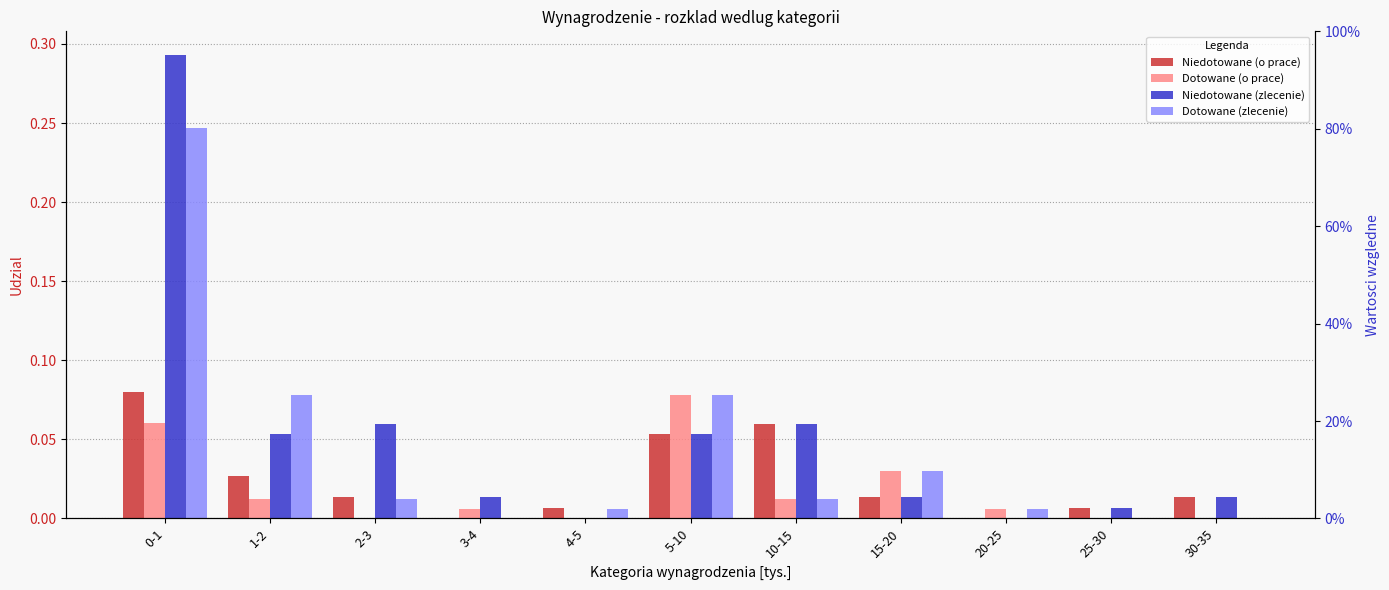

At 2-3, list the series in order from smallest to largest.

Dotowane (o prace), Dotowane (zlecenie), Niedotowane (o prace), Niedotowane (zlecenie)